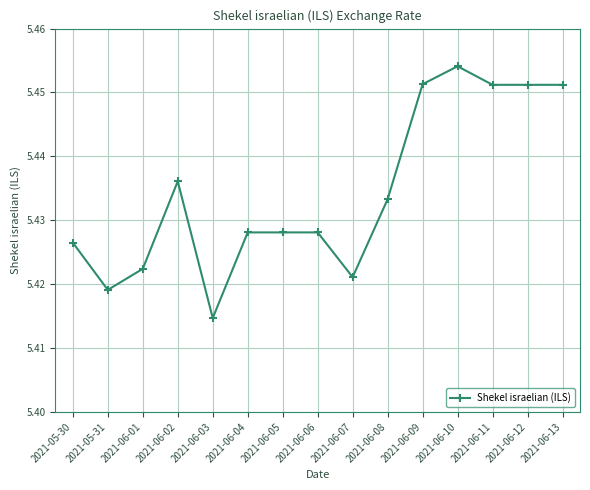

At which category does the data reach its first local valley?

2021-05-31